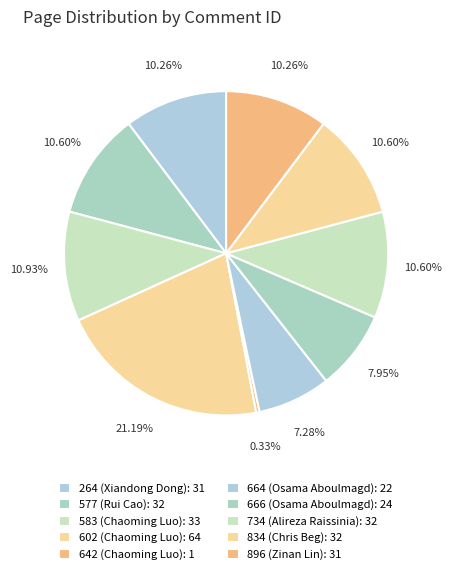

Is 734 (Alireza Raissinia) the majority of the pie?

No